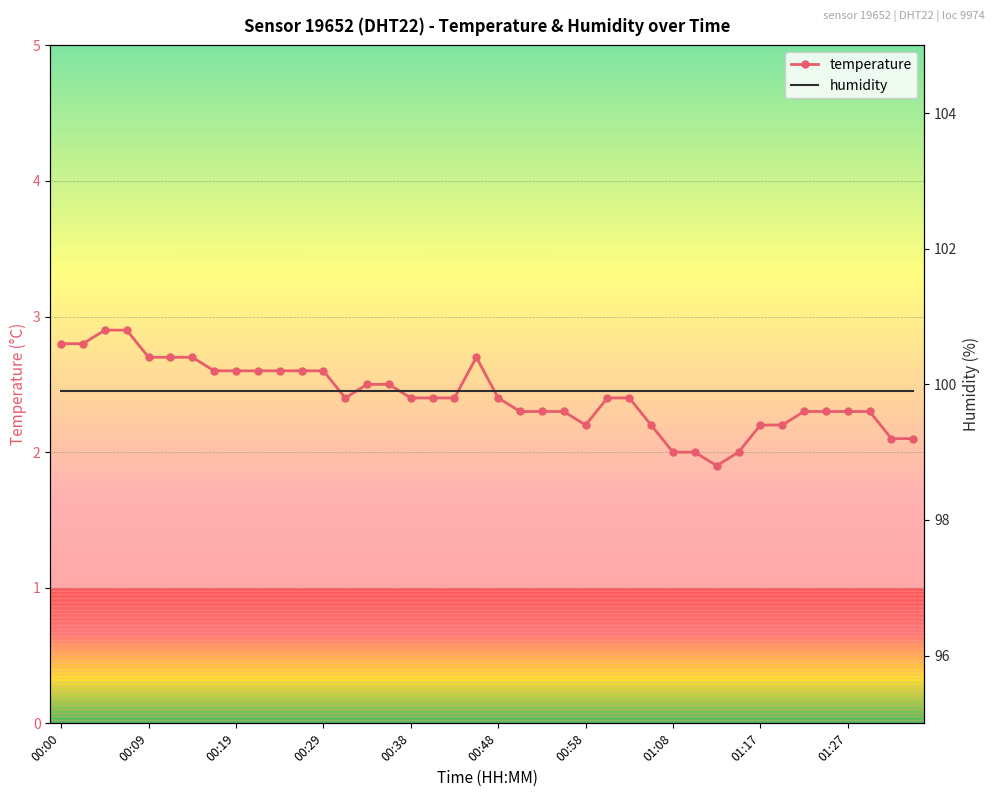

Is this an area chart (filled region under the line)?

No